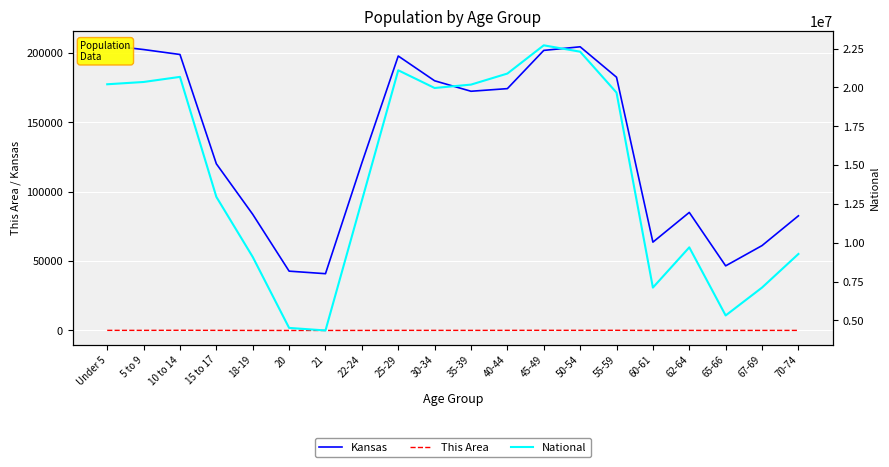

Reading right to left, transcribe all the data shown in this chart.

Kansas: 70-74=82634	67-69=61181	65-66=46574	62-64=85074	60-61=63661	55-59=182512	50-54=204434	45-49=201830	40-44=174285	35-39=172388	30-34=179937	25-29=197783	22-24=120765	21=40931	20=42758	18-19=83705	15 to 17=120116	10 to 14=198884	5 to 9=202447	Under 5=205492
This Area: 70-74=64	67-69=54	65-66=32	62-64=61	60-61=42	55-59=128	50-54=108	45-49=125	40-44=106	35-39=78	30-34=90	25-29=90	22-24=46	21=16	20=9	18-19=37	15 to 17=91	10 to 14=146	5 to 9=92	Under 5=94
National: 70-74=9278166	67-69=7115361	65-66=5319902	62-64=9704197	60-61=7113727	55-59=19664805	50-54=22298125	45-49=22708591	40-44=20890964	35-39=20179642	30-34=19962099	25-29=21101849	22-24=12712576	21=4354294	20=4519129	18-19=9086089	15 to 17=12954254	10 to 14=20677194	5 to 9=20348657	Under 5=20201362